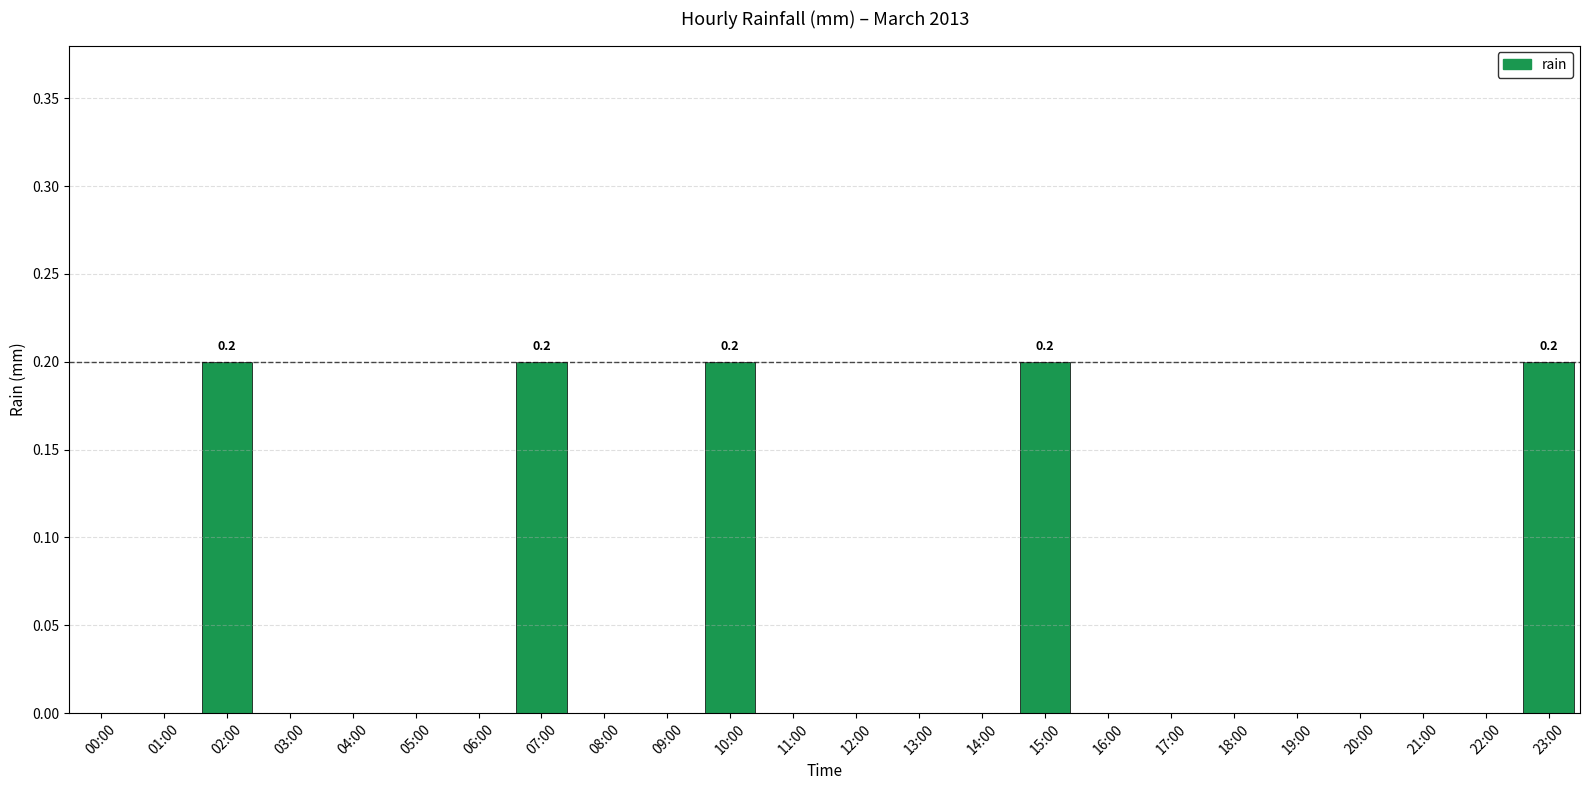

Which has a higher value, 12:00 or 07:00?

07:00